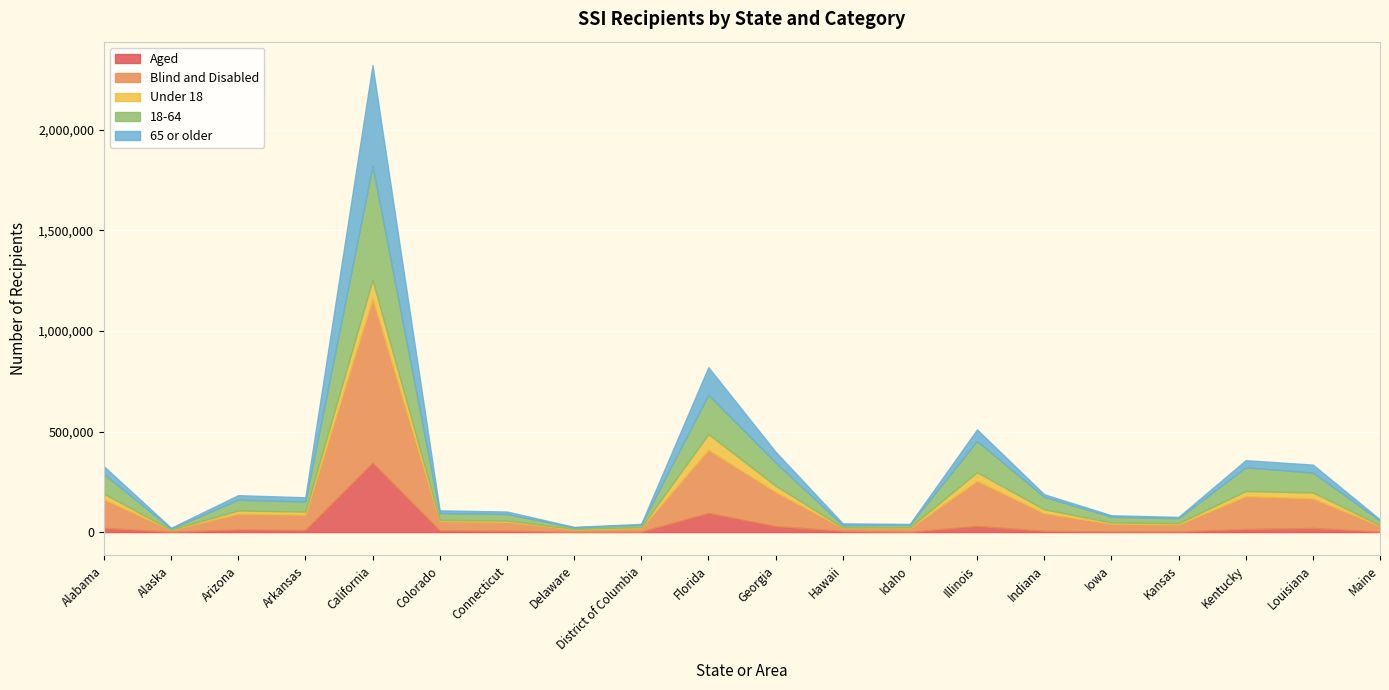

What is the difference between the maximum and minimum values in the Under 18 series?

91640